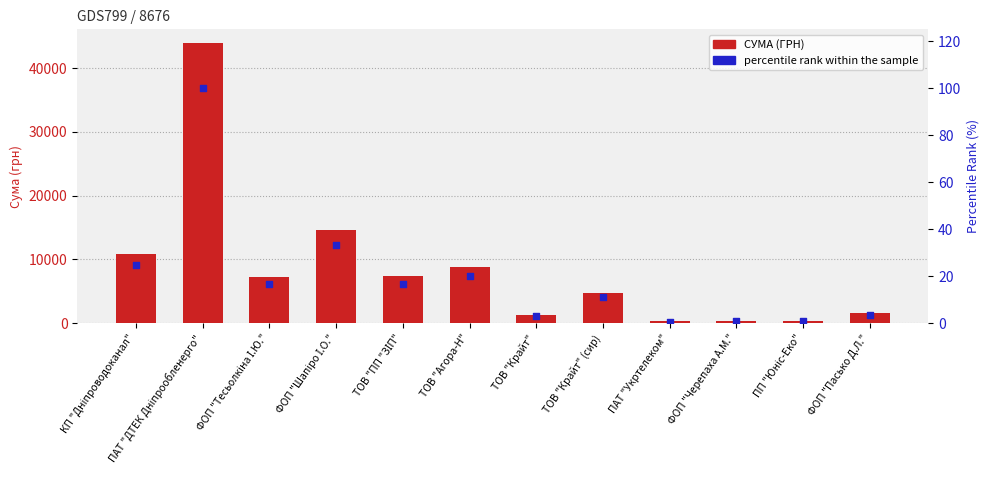

What are all the series names shown in the legend?

СУМА (ГРН), percentile rank within the sample